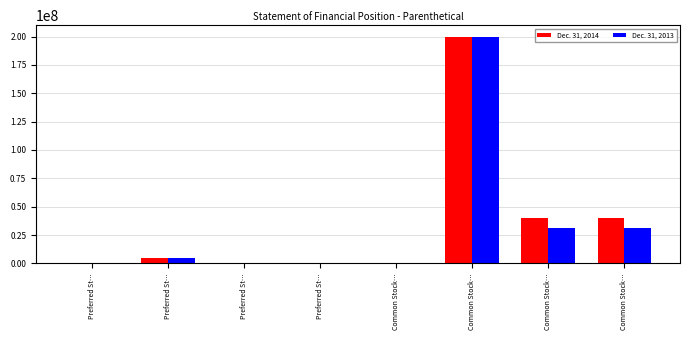

How many distinct data groups are displayed?

2